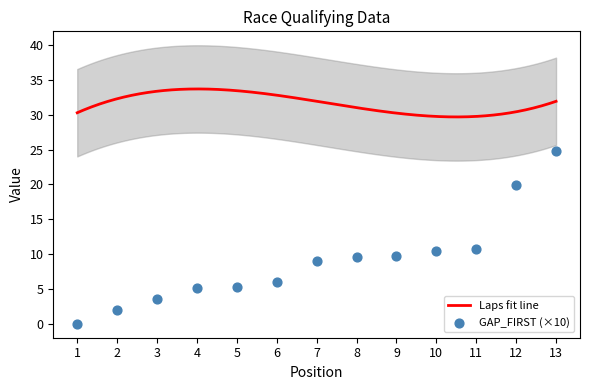

Between 7 and 4, which is larger?

7